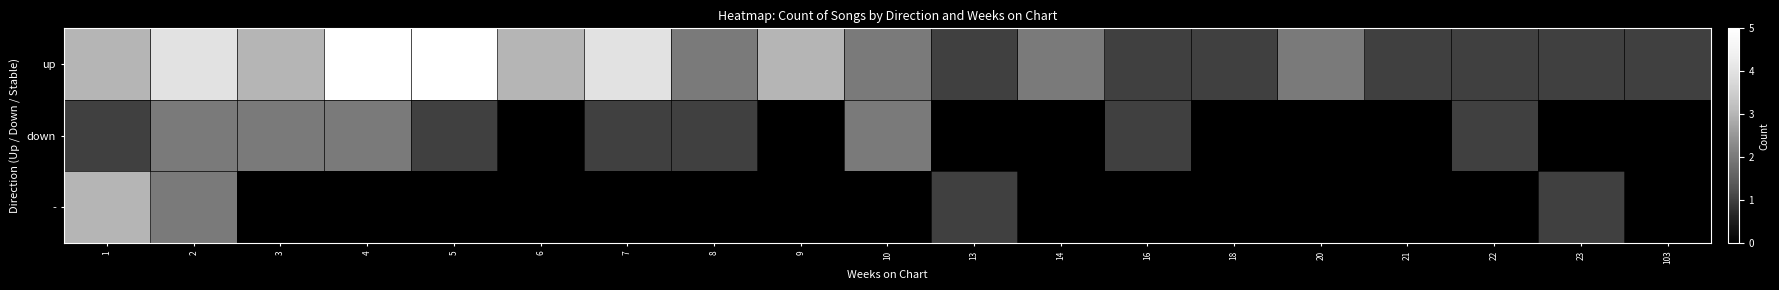

How many data points in up are less than 2?

7